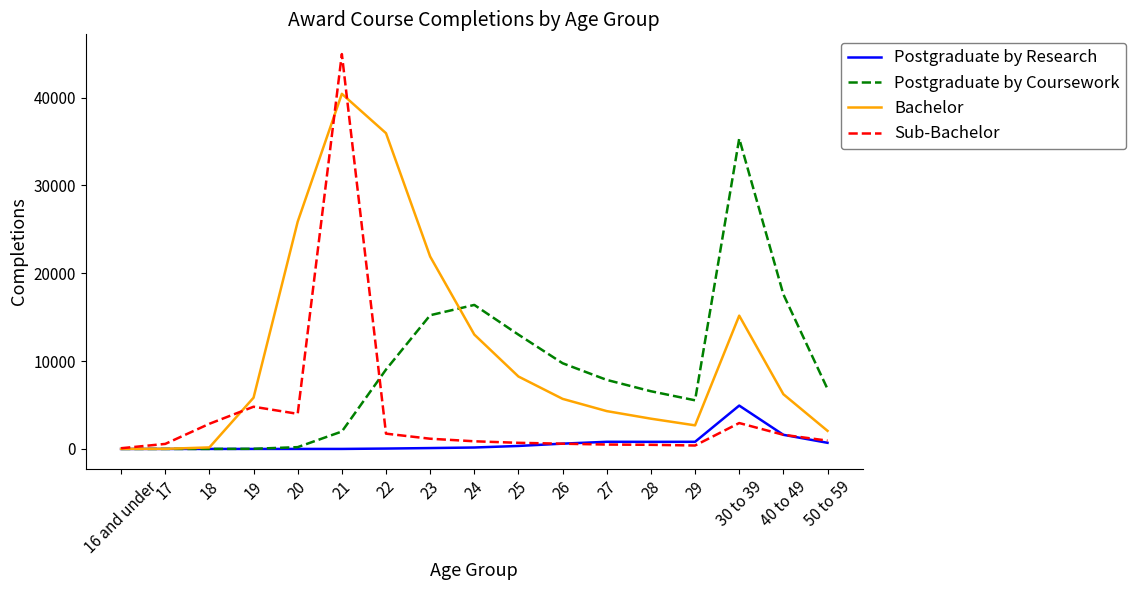

What is the sum of all Bachelor values?

191025